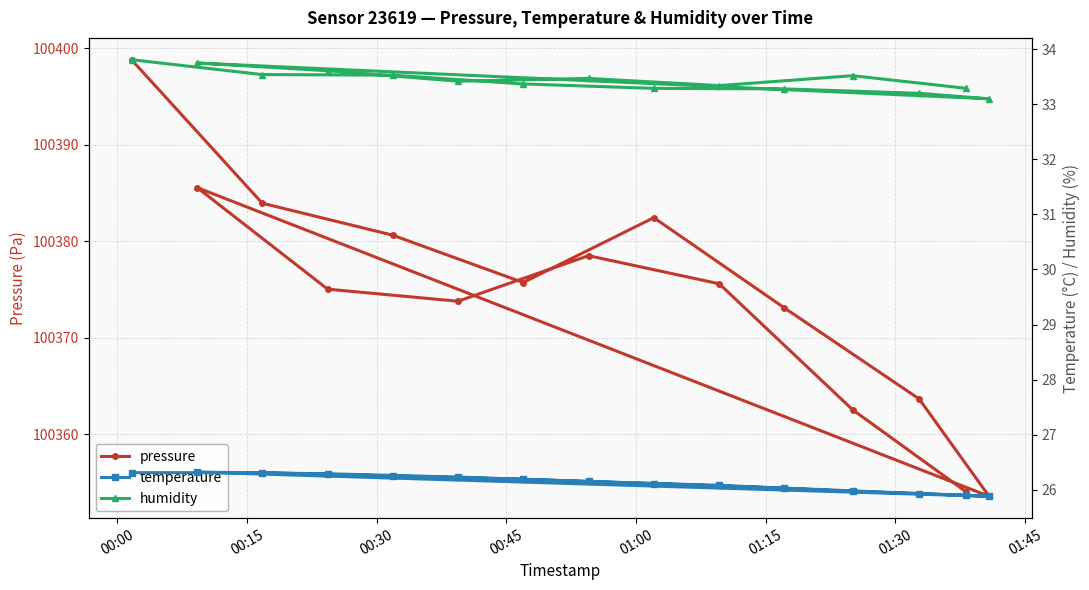

True or false: pressure has more than 2 points higher than both neighbors.

True